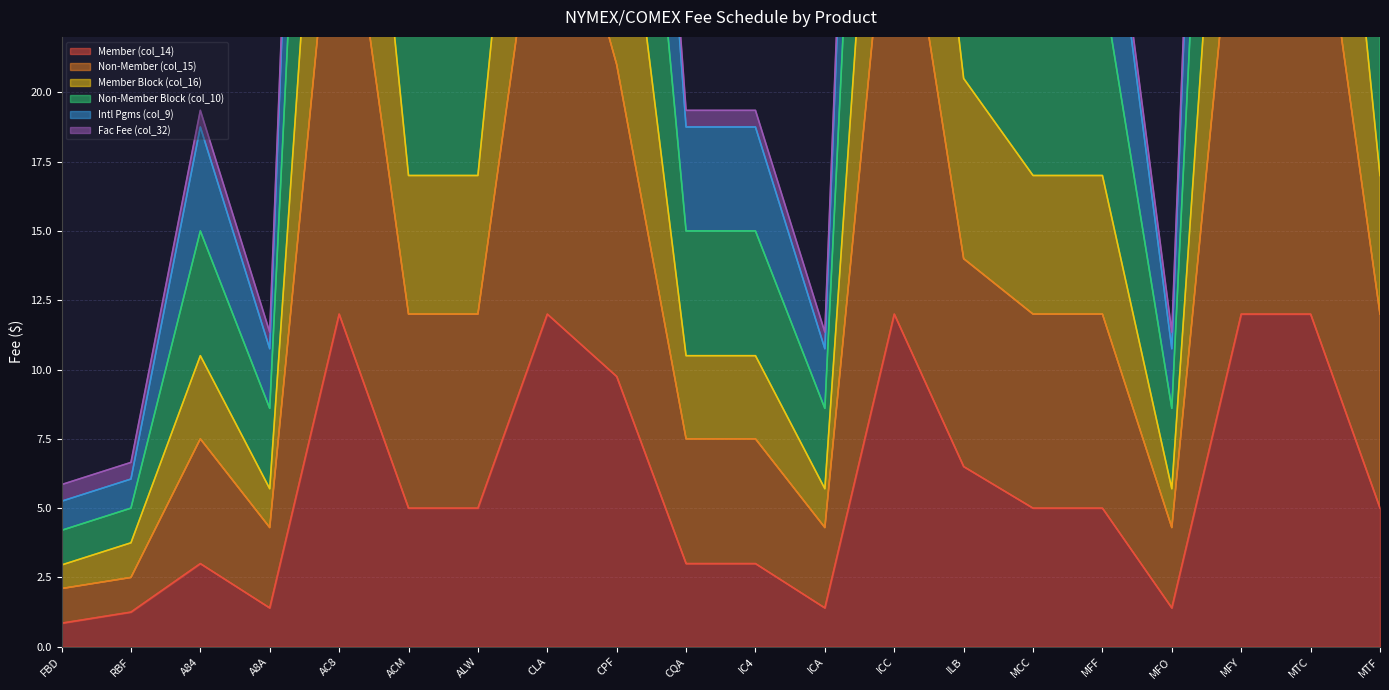

Where is Member (col_14) nearest to the value 6?

ILB